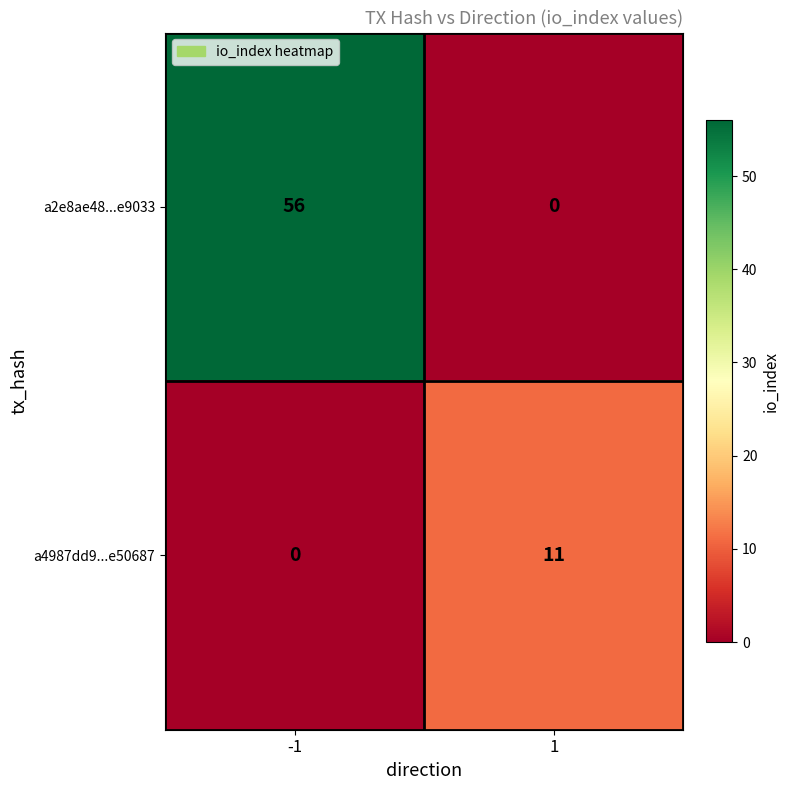

How many distinct data groups are displayed?

2